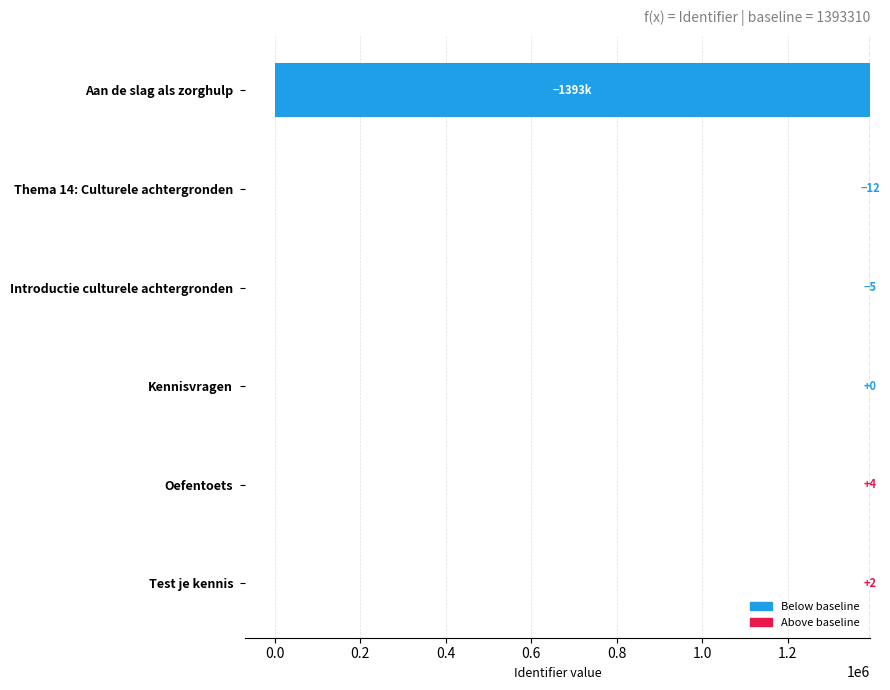

What is the difference between the maximum and second lowest values?

16